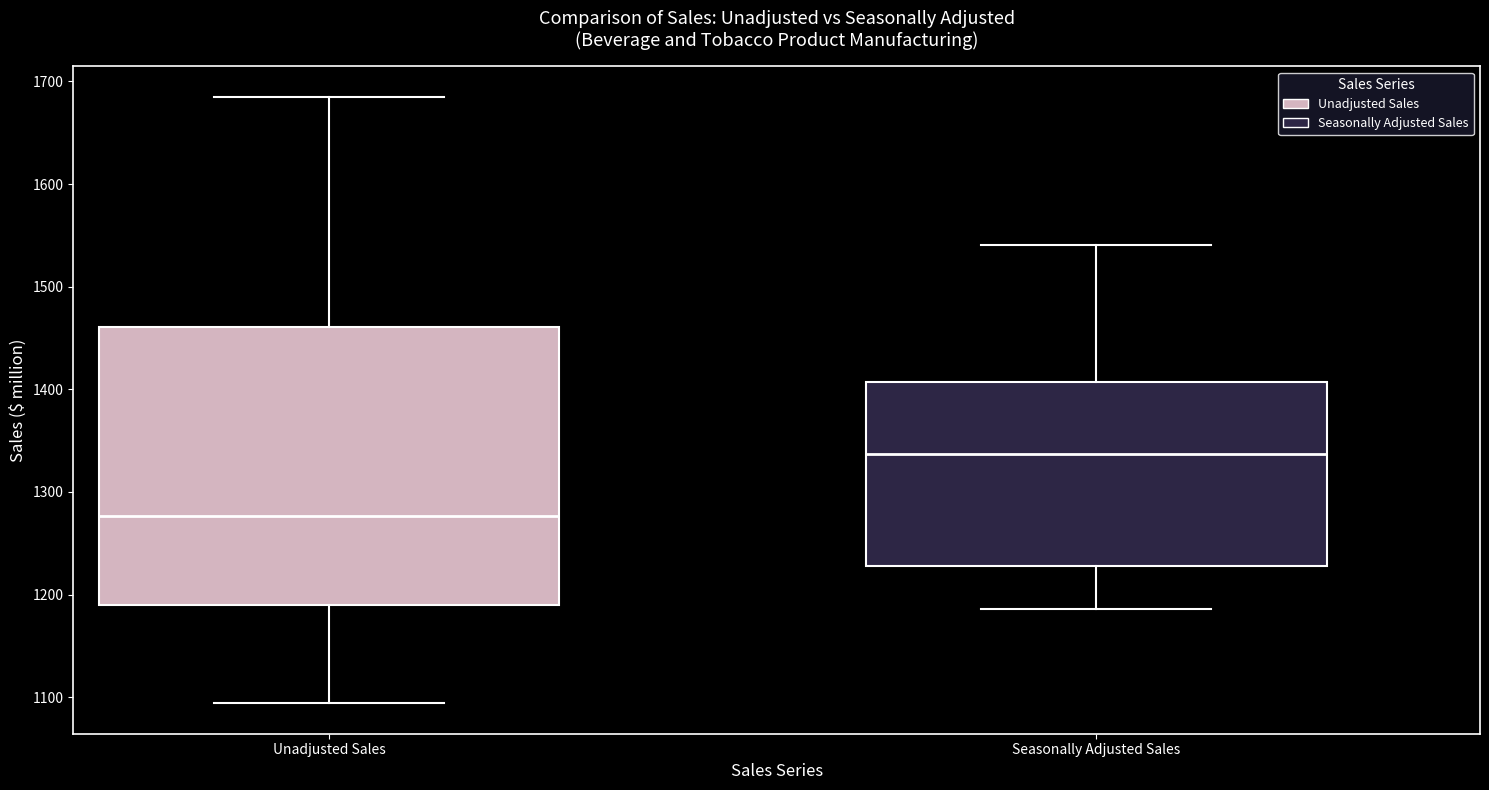

Comparing the boxes themselves (not the whiskers), which one is the tallest?

Unadjusted Sales